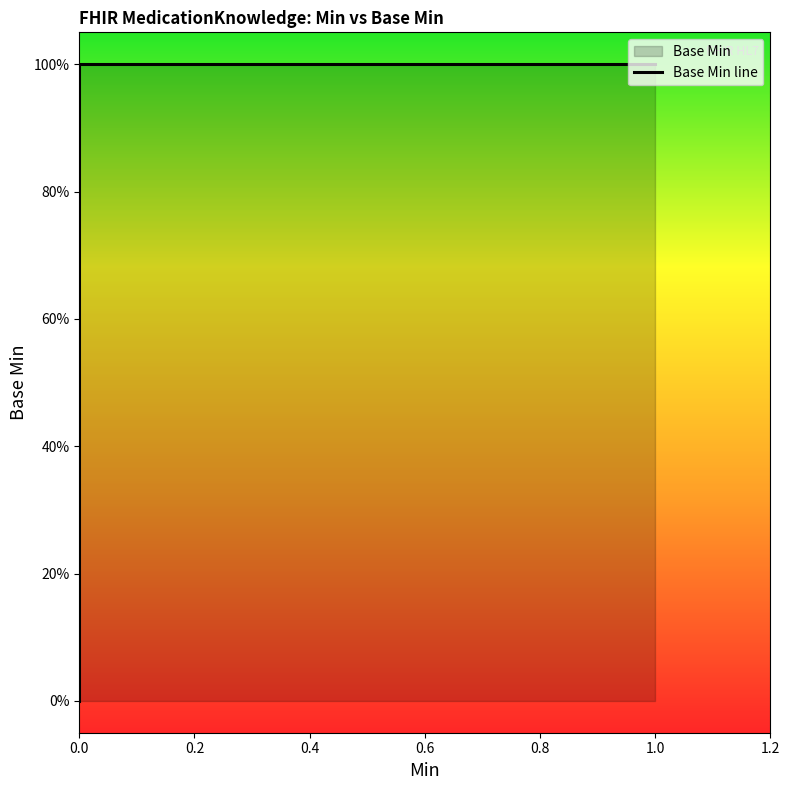

True or false: the data shows -1 at 0.

False